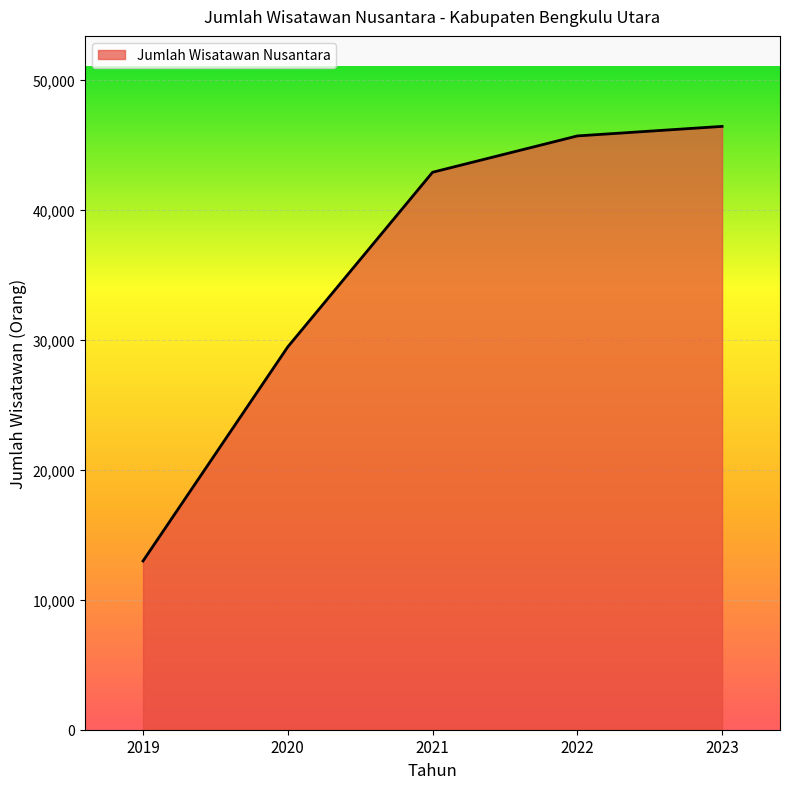

Rank the categories by value from lowest to highest.

2019, 2020, 2021, 2022, 2023